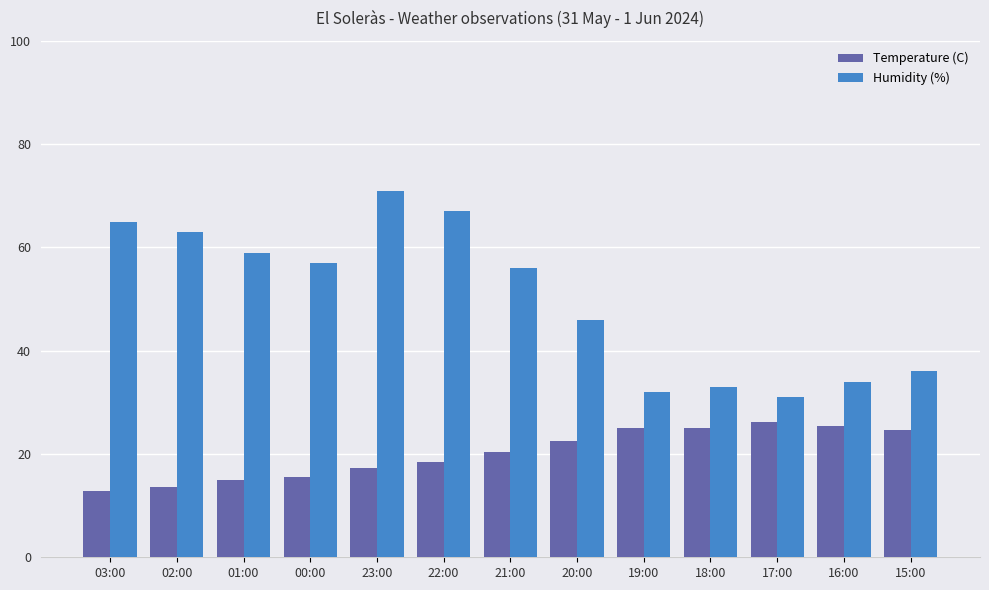

List the labels in order of Humidity (%) value, smallest first.

17:00, 19:00, 18:00, 16:00, 15:00, 20:00, 21:00, 00:00, 01:00, 02:00, 03:00, 22:00, 23:00